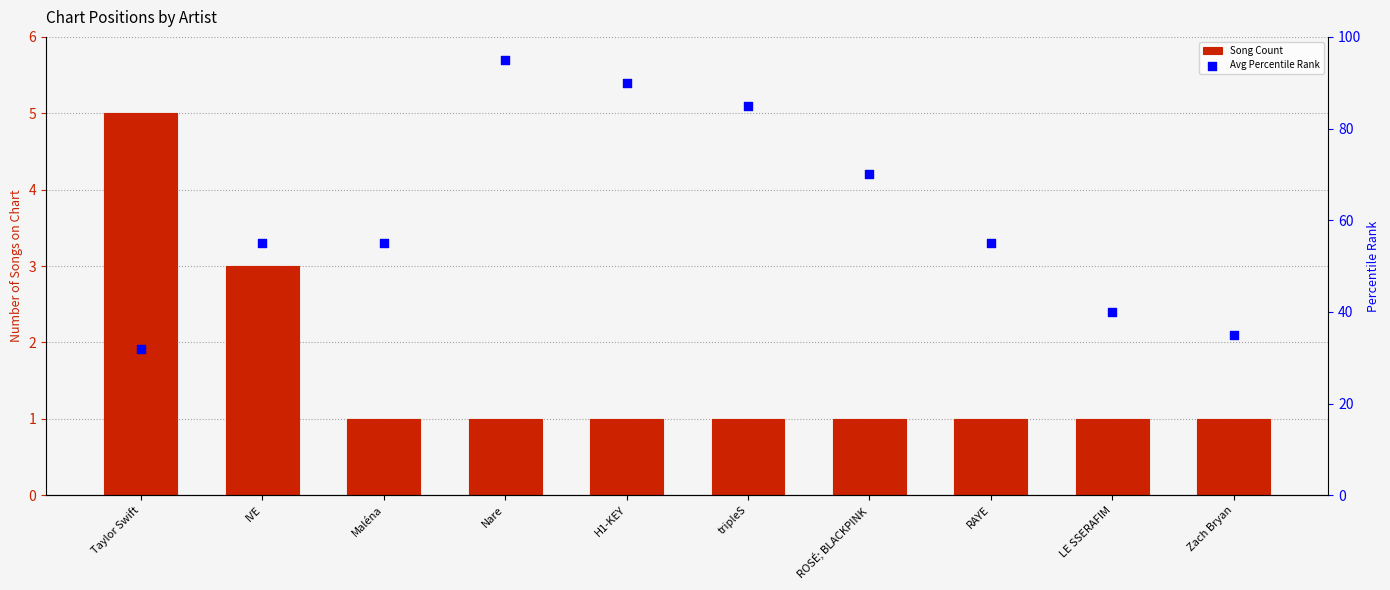

Which series has the largest total across all categories?

Avg Percentile Rank